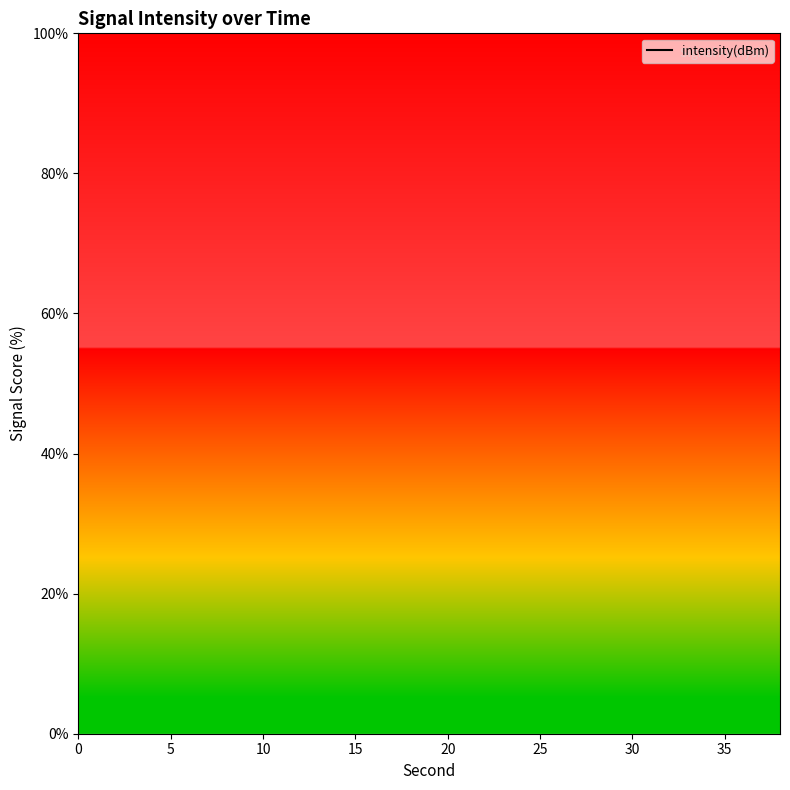

True or false: the data shows -85.1 at 20.

False